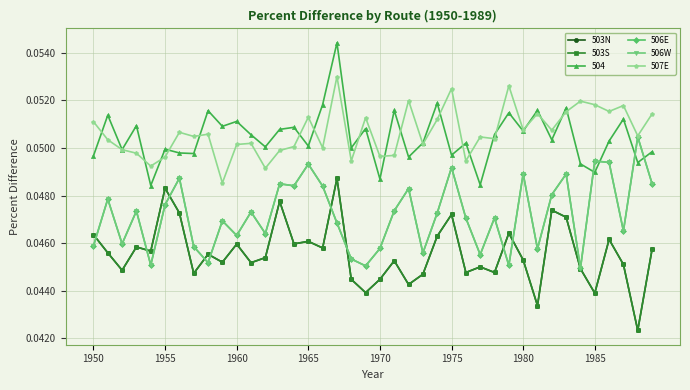

Is this an area chart (filled region under the line)?

No